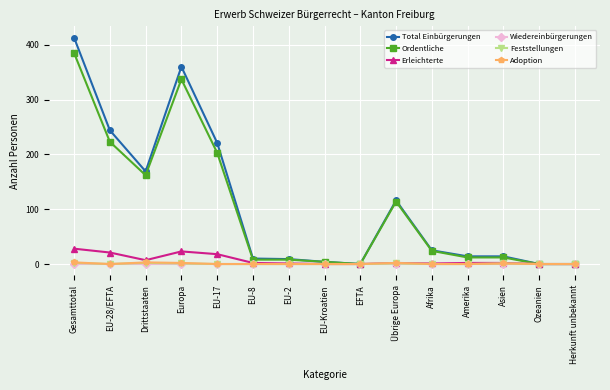

Is it true that Wiedereinbürgerungen equals 0 at Gesamttotal?

True